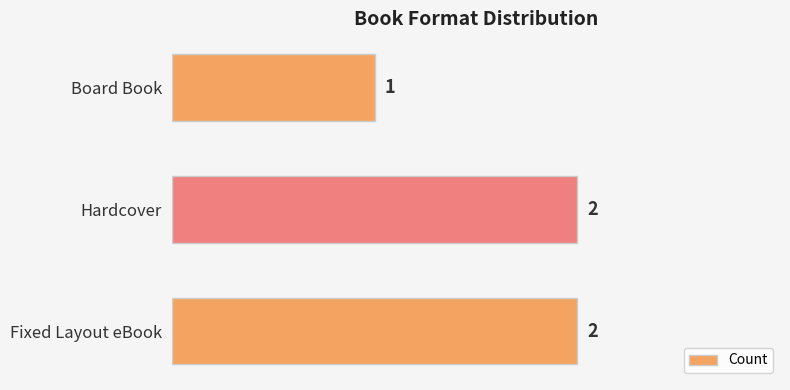

Is it true that the value at Fixed Layout eBook is 2?

True